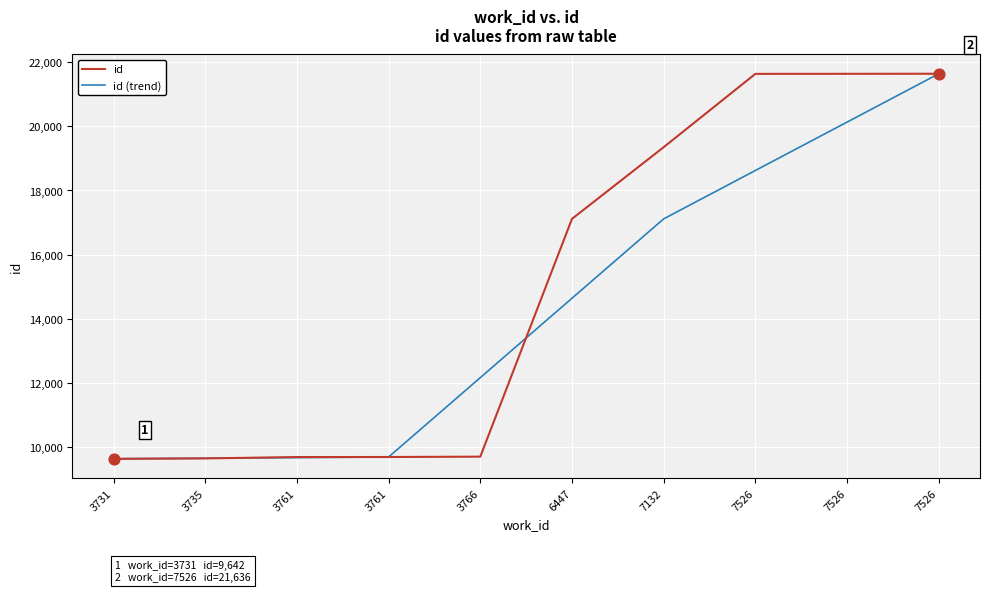

What are all the series names shown in the legend?

id, id (trend)